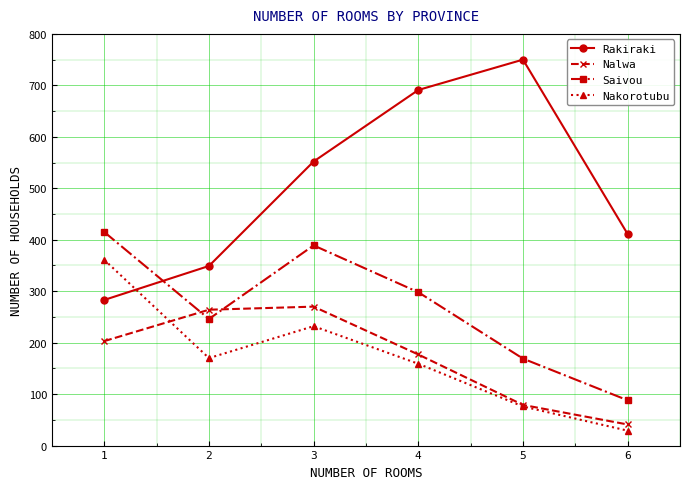

What is the value of the Saivou point at the 1st from the left?

415